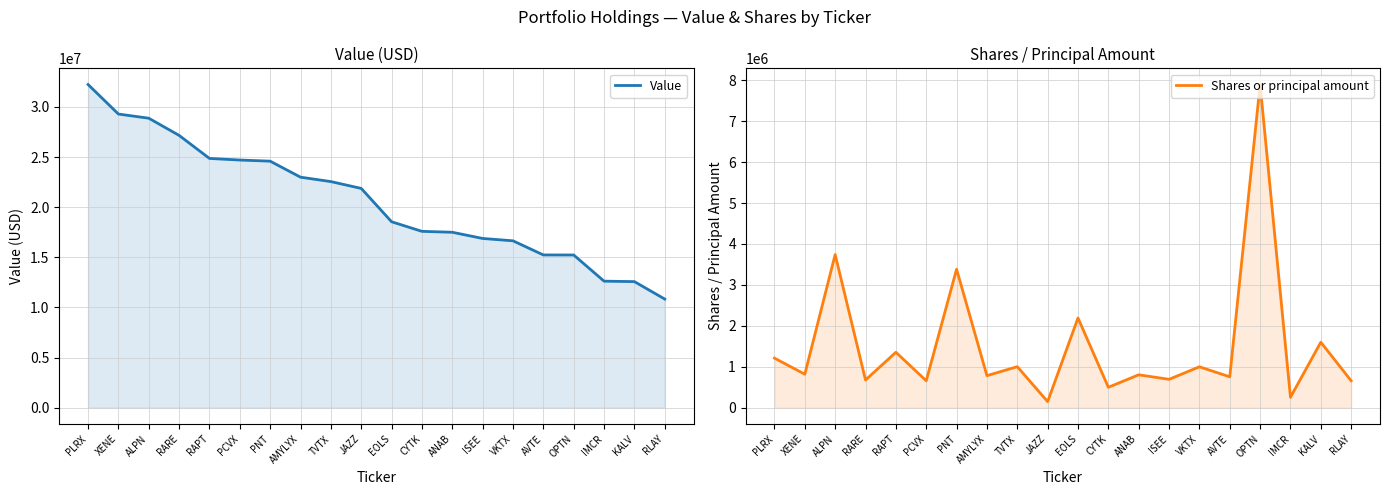

True or false: Value has more than 1 points higher than both neighbors.

False